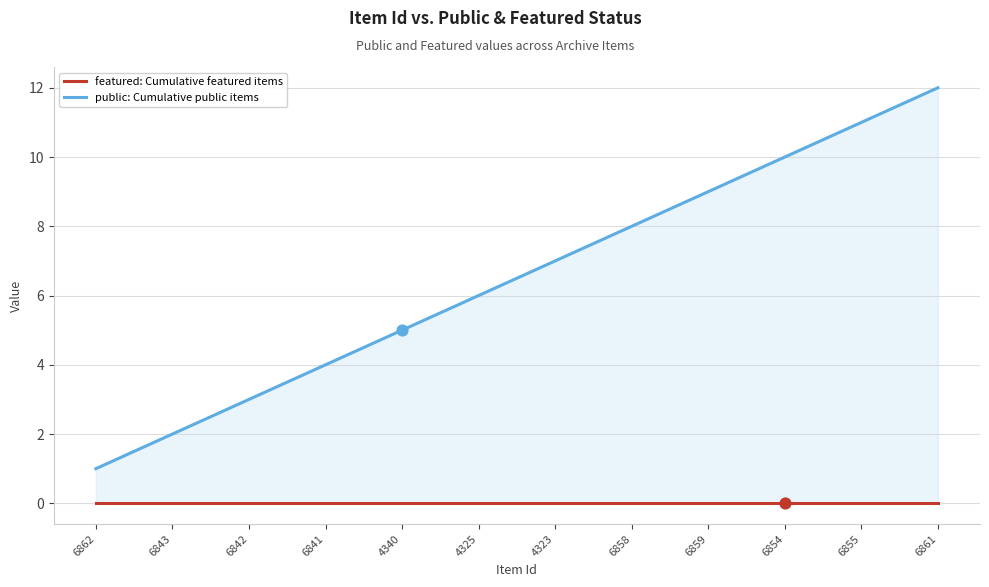

At how many categories does at least one series exceed 11?

1